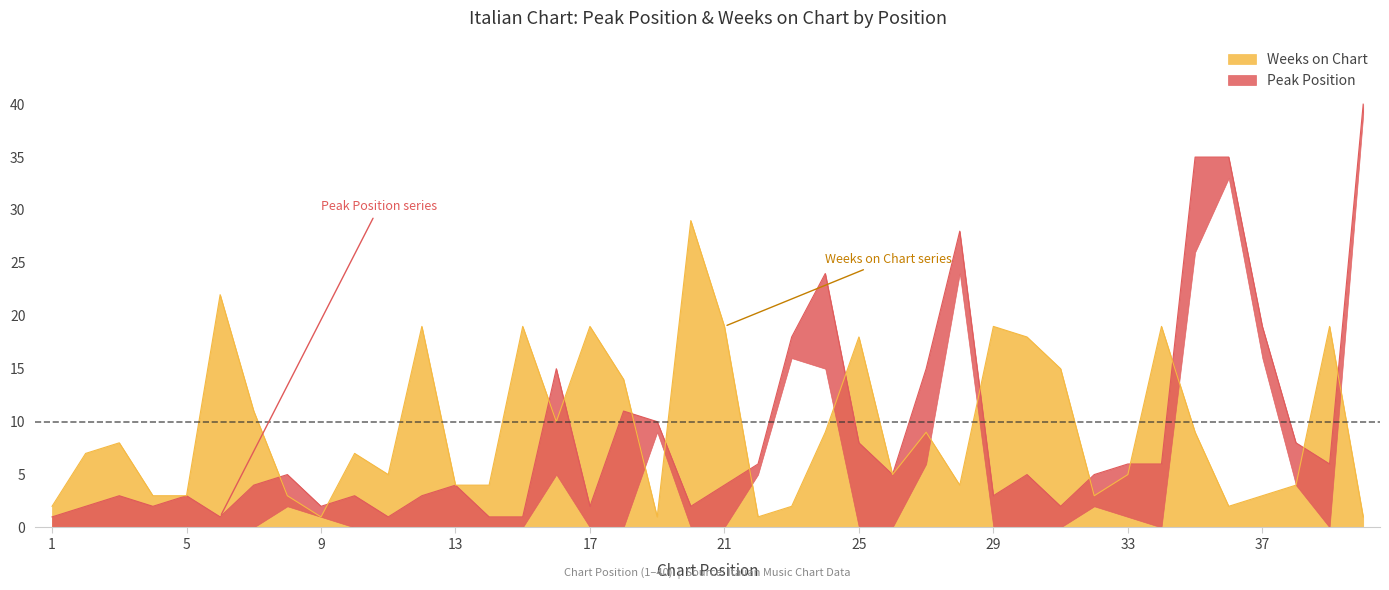

What is the maximum value for Weeks on Chart?

29